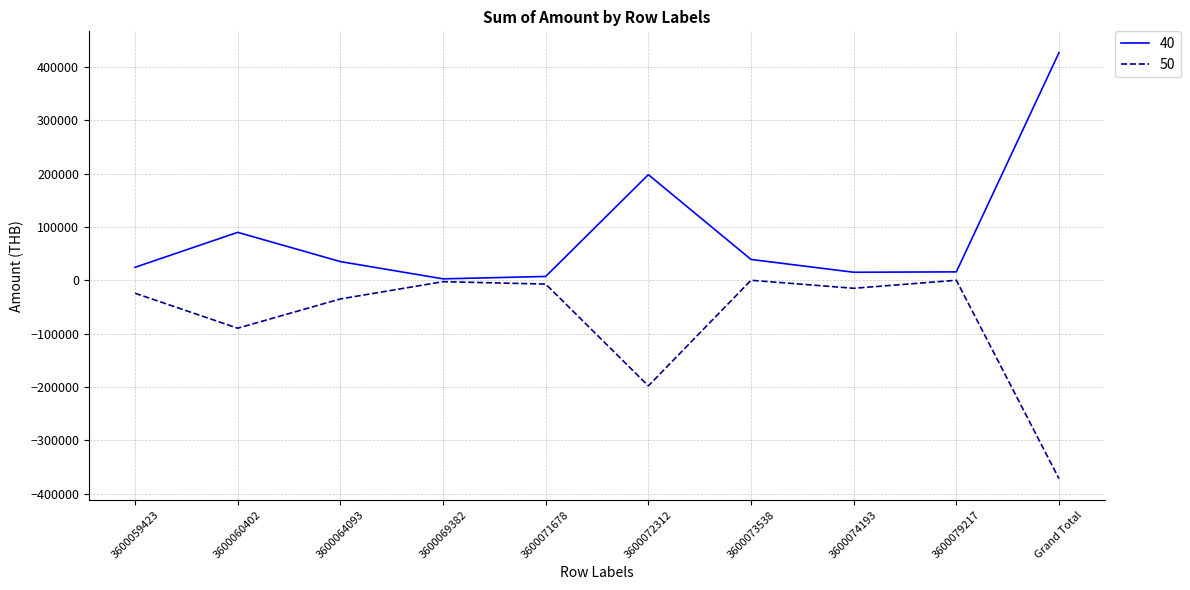

Which label corresponds to the largest value in the chart?

Grand Total